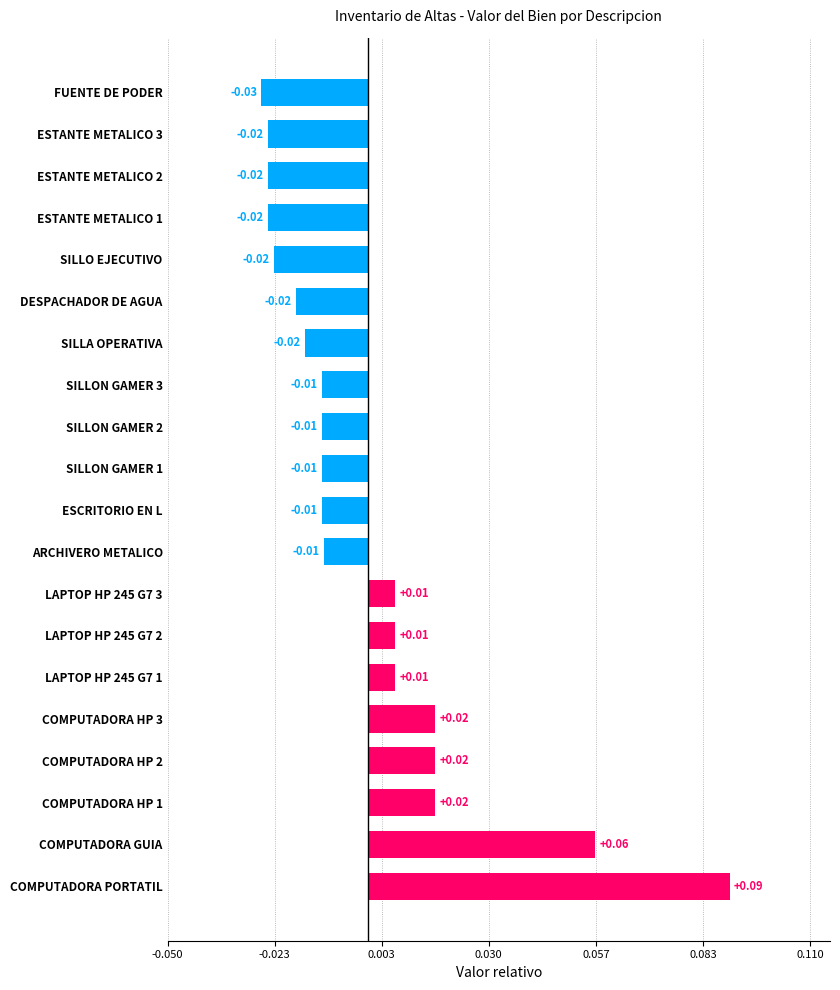

How many positive values are there?

8